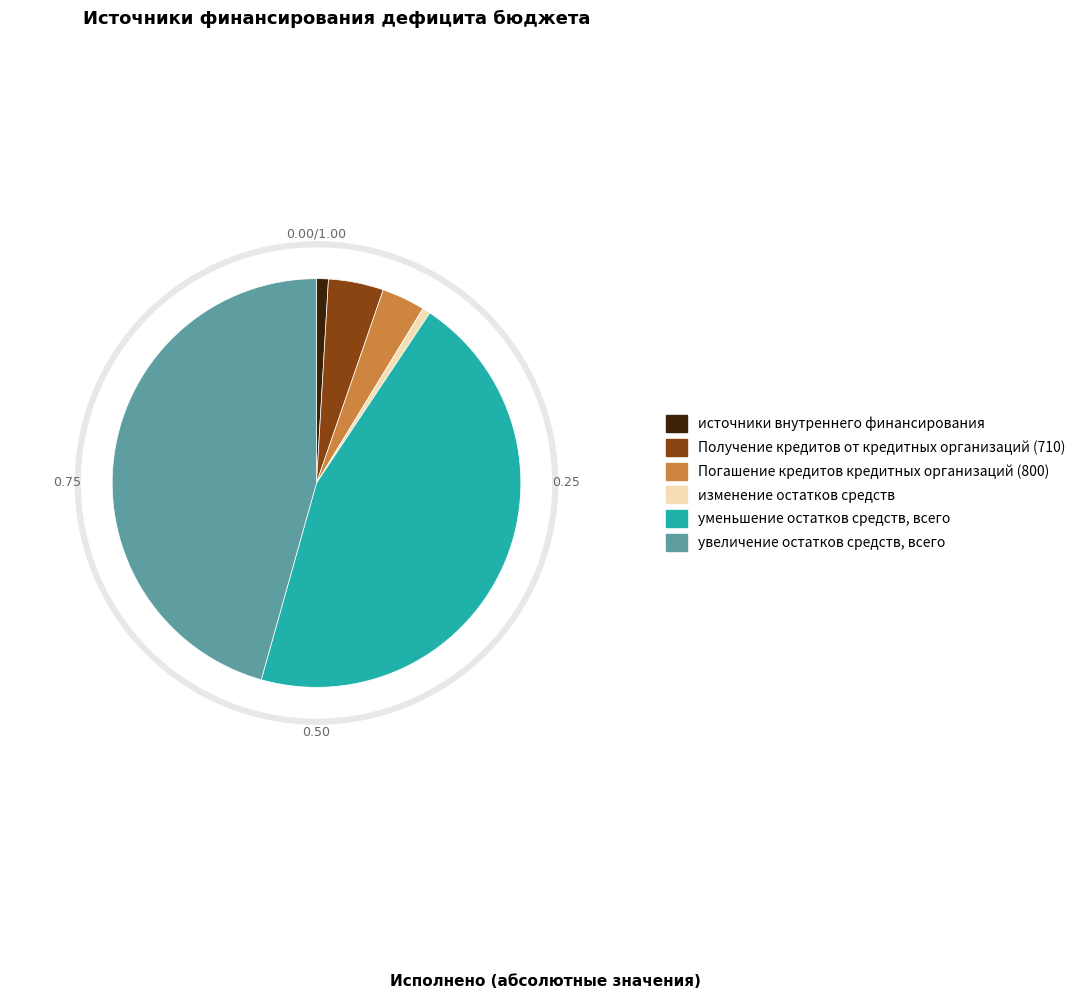

Is the sum of Погашение кредитов кредитных организаций (800) and Получение кредитов от кредитных организаций (710) greater than half?

No